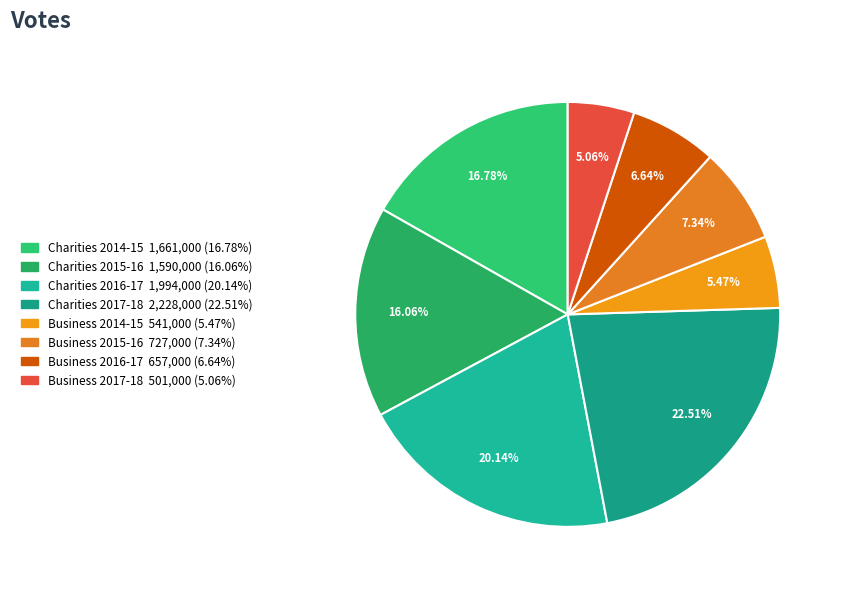

How many segments does this pie chart have?

8